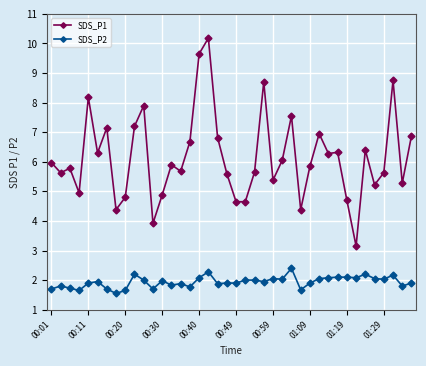

At how many categories does at least one series exceed 3?

40